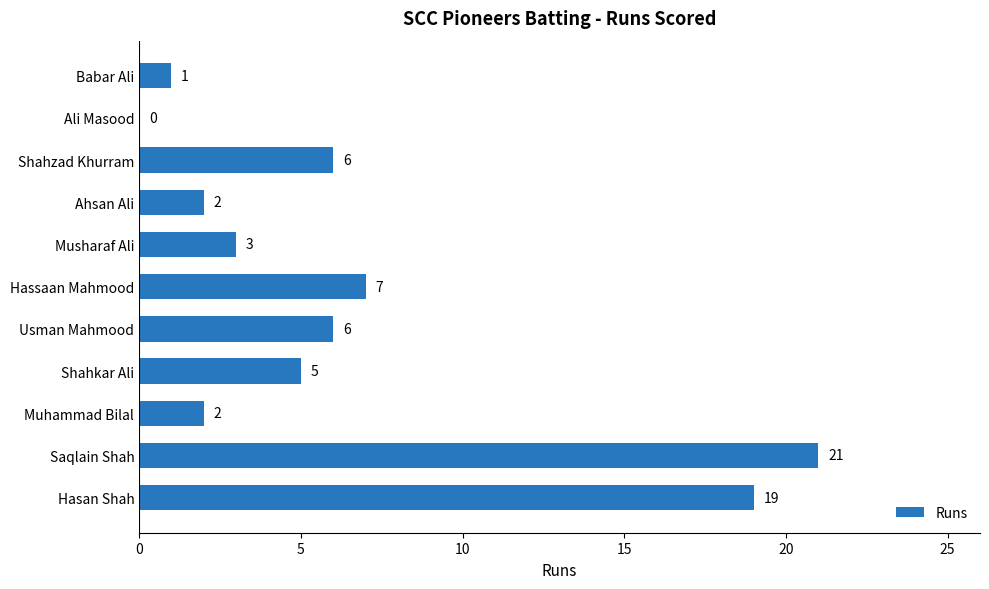

Reading bottom to top, extract all data points from this chart.

Hasan Shah=19	Saqlain Shah=21	Muhammad Bilal=2	Shahkar Ali=5	Usman Mahmood=6	Hassaan Mahmood=7	Musharaf Ali=3	Ahsan Ali=2	Shahzad Khurram=6	Ali Masood=0	Babar Ali=1